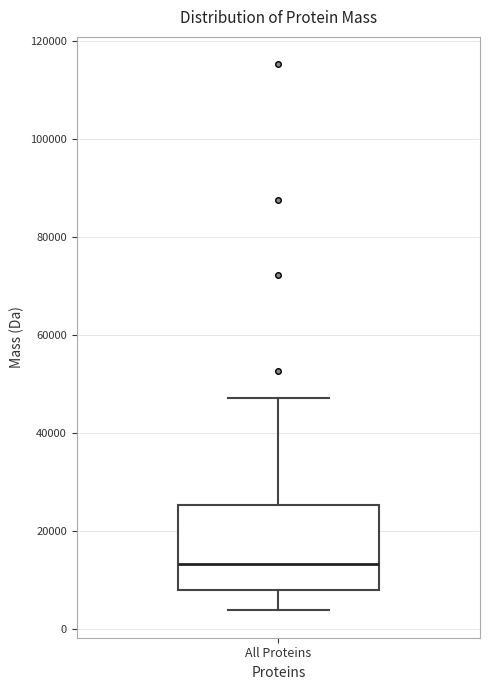

Where does the median line of the box for All Proteins sit on the y-axis? The values are not printed on the chart, so give them approximately, as read against the axis.

14000